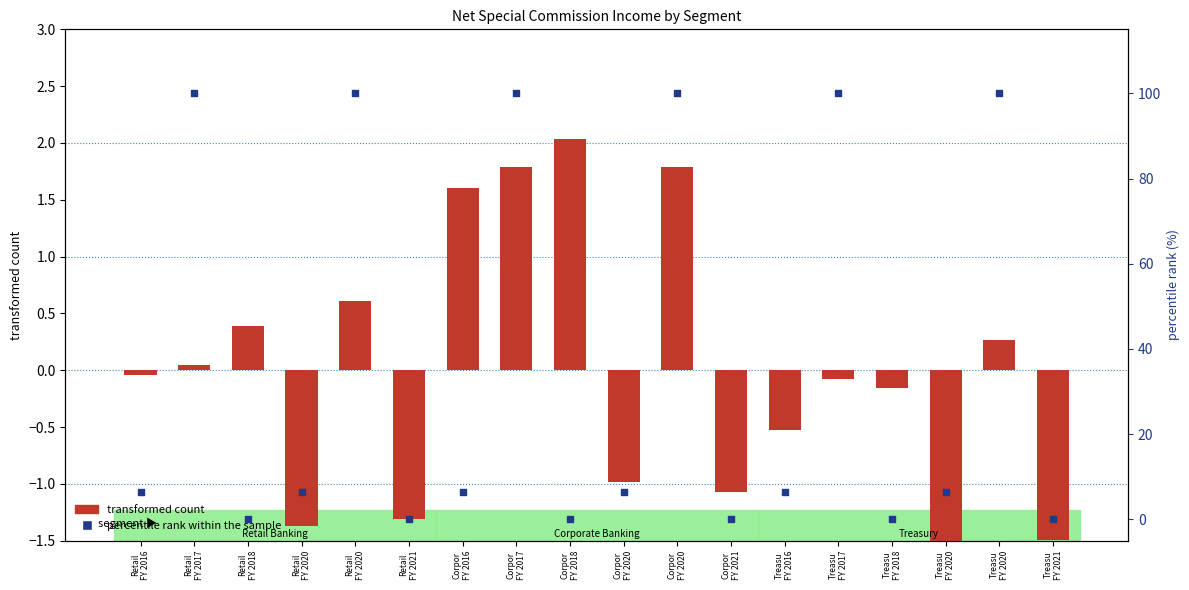

Which series contains the highest Y value?

percentile rank within the sample